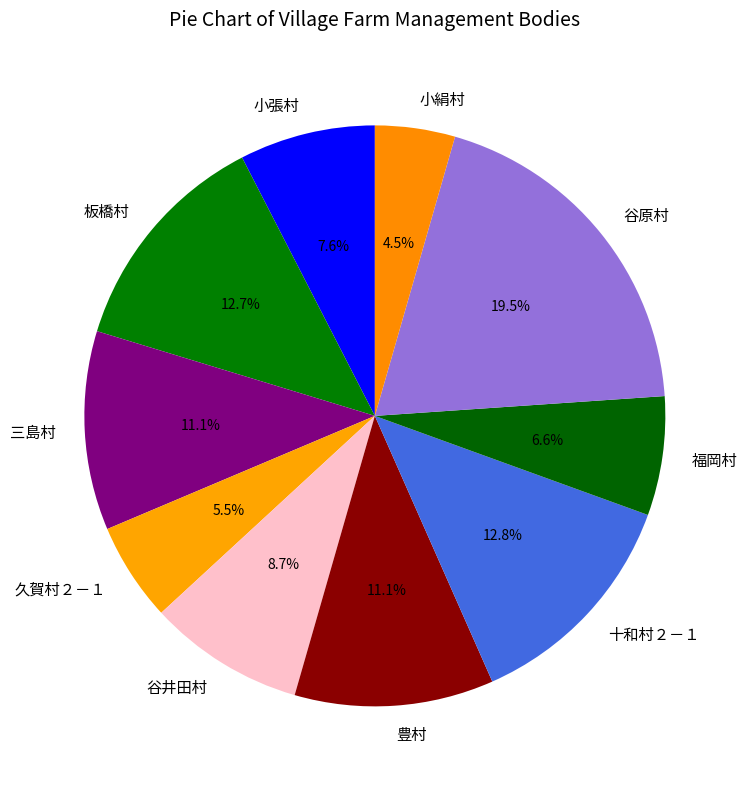

Which slice is the smallest?

小絹村